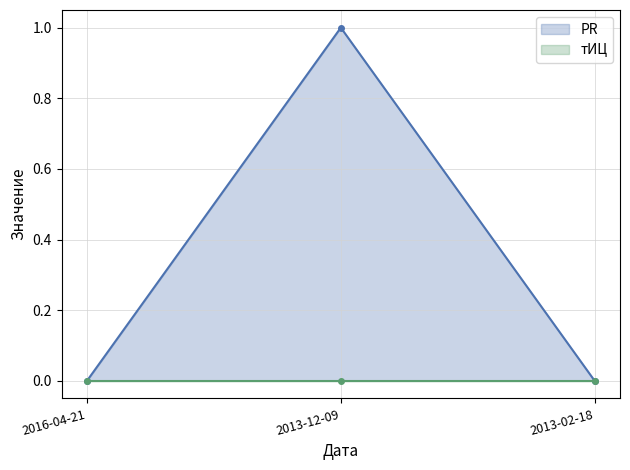

Which has a higher value, 2013-12-09 or 2016-04-21?

2013-12-09